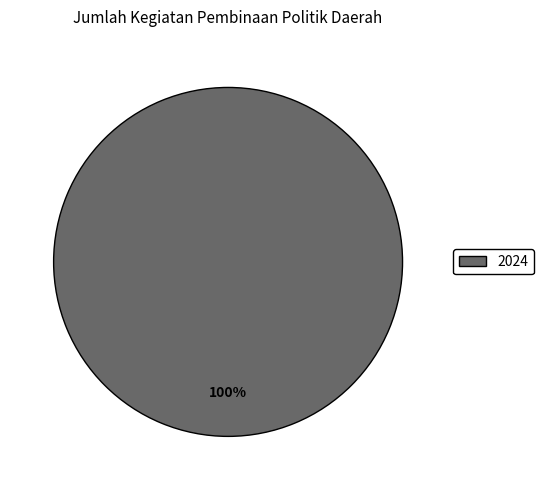

Rank the categories by value from highest to lowest.

2024